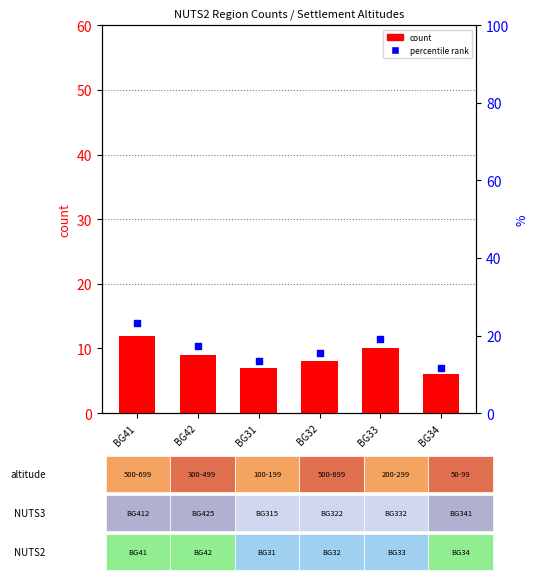

Which series has the widest spread of Y values?

percentile rank